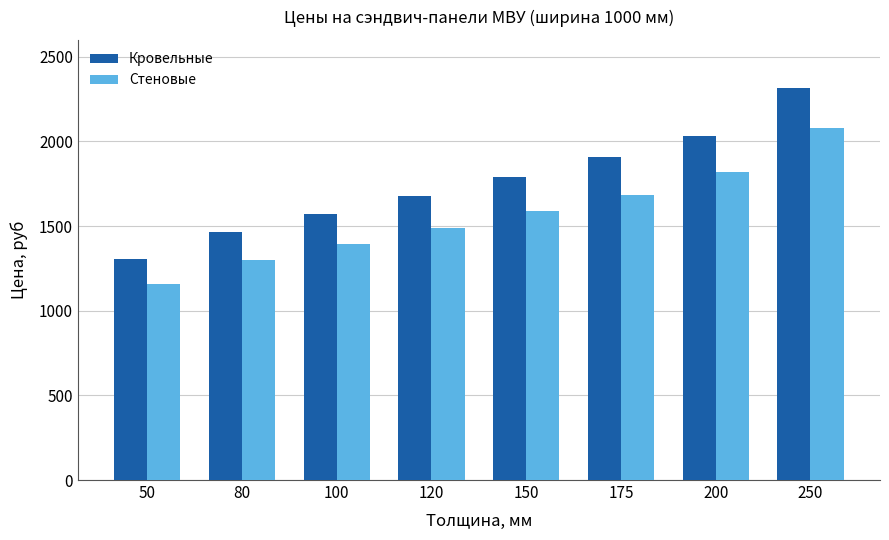

What is the highest value of the Кровельные series?

2313